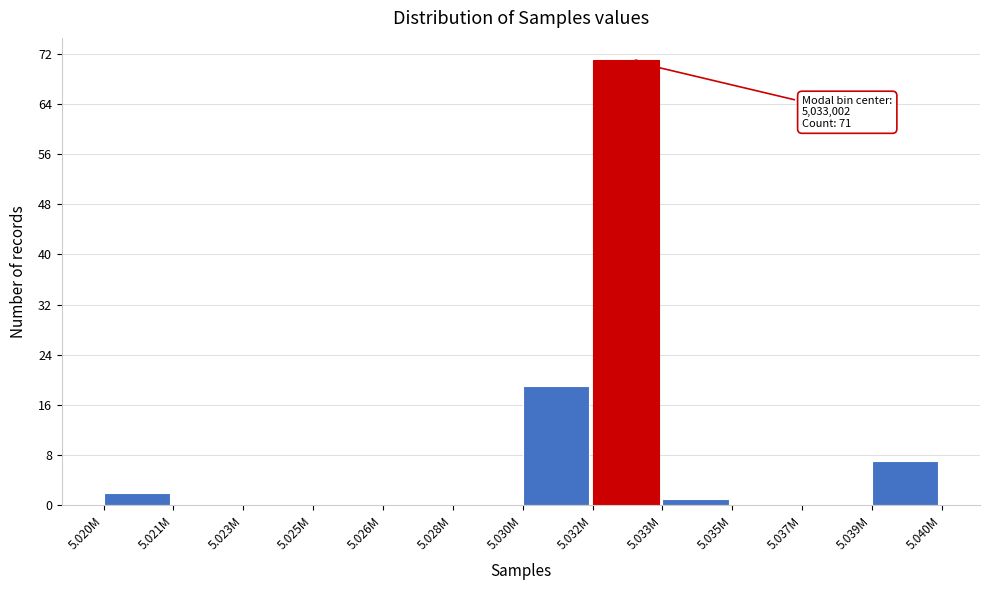

Reading left to right, what are all the values shown in this chart?

5.020M=2	5.021M=0	5.023M=0	5.025M=0	5.026M=0	5.028M=0	5.030M=19	5.032M=71	5.033M=1	5.035M=0	5.037M=0	5.039M=7